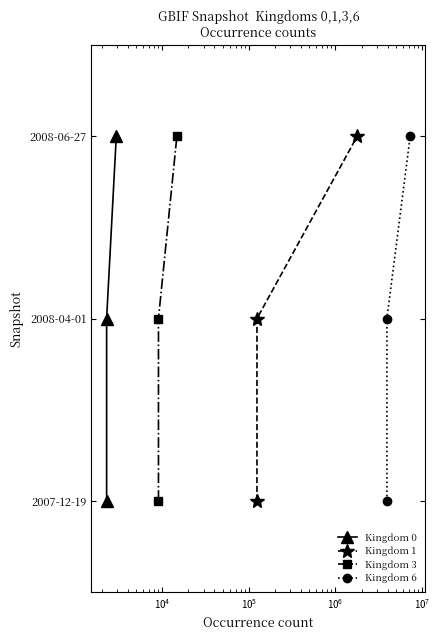

How many lines are shown in the chart?

4